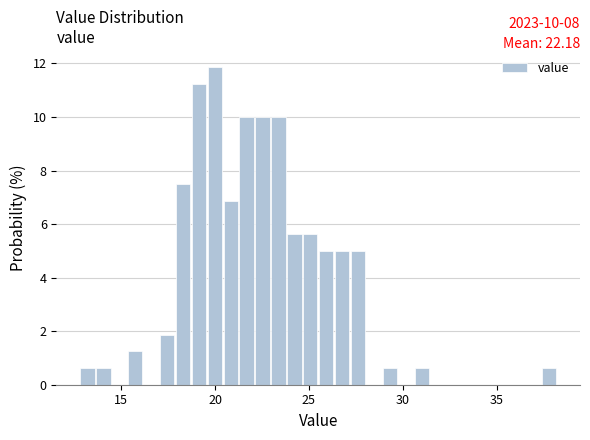

Read against the x-axis, roughly where is the centre of the tallest bar?

20.0